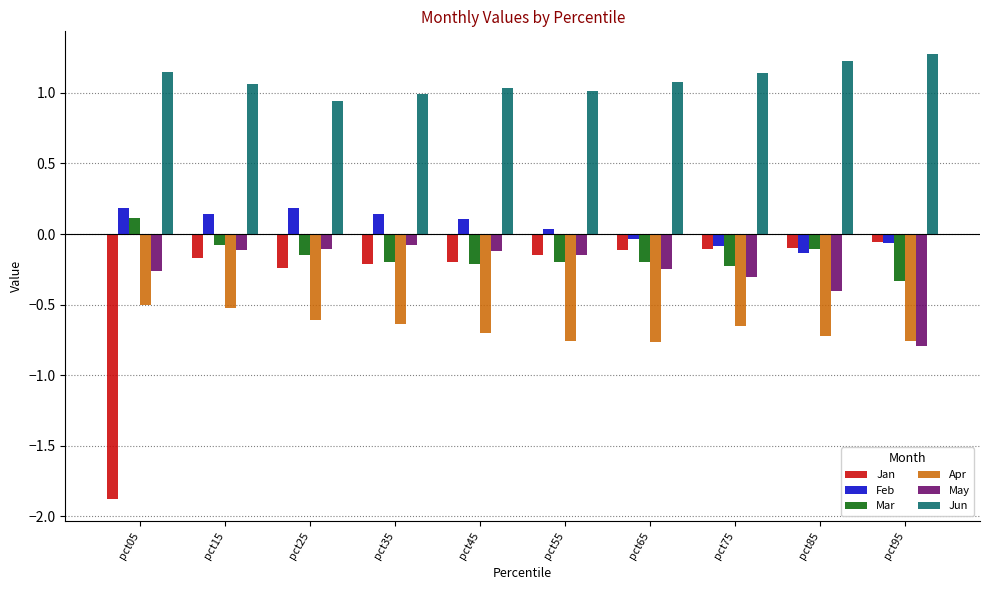

What is the difference between the maximum and minimum values in the May series?

0.7